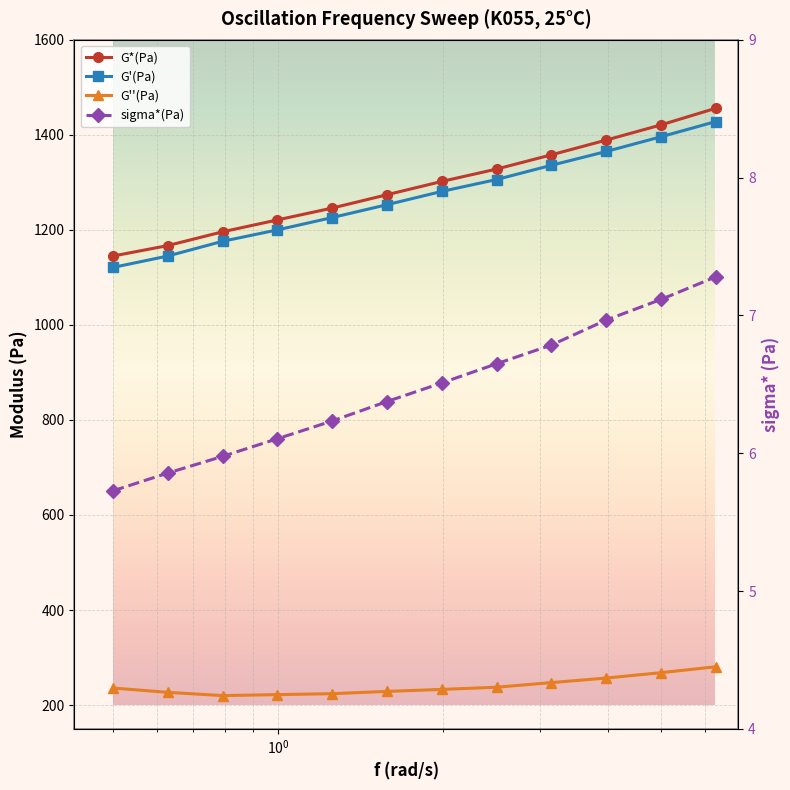

What is the value of the sigma*(Pa) point at the 3rd from the left?

6.0